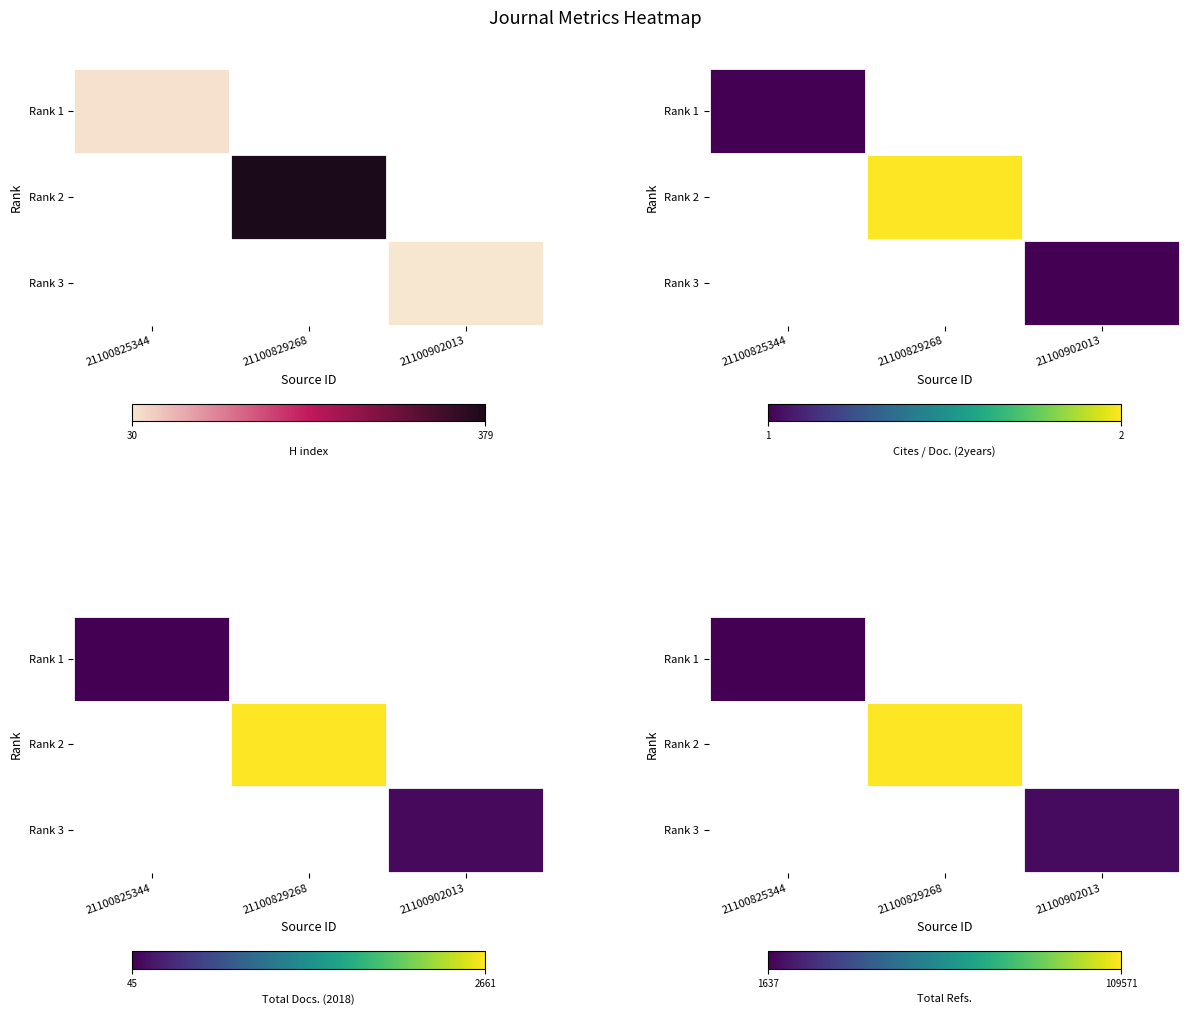

What is the lowest value of the Rank 1 series?

1637.0